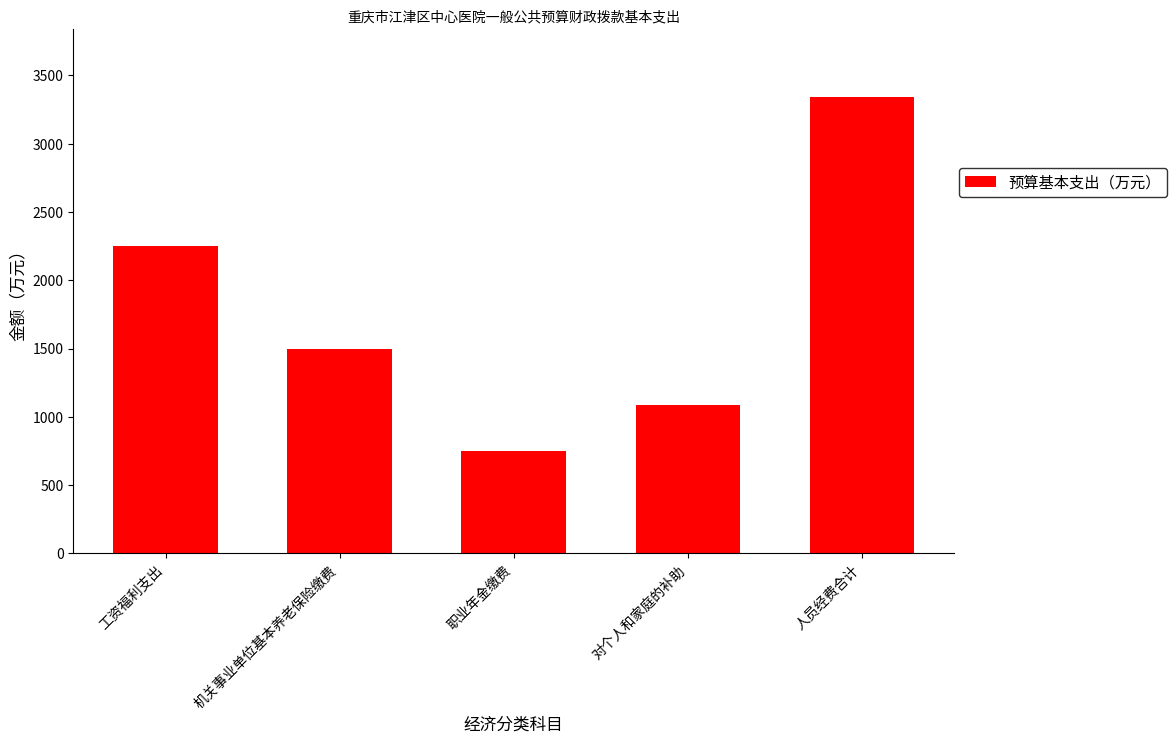

Approximately how many times larger is the value at 职业年金缴费 compared to 机关事业单位基本养老保险缴费?

0.5